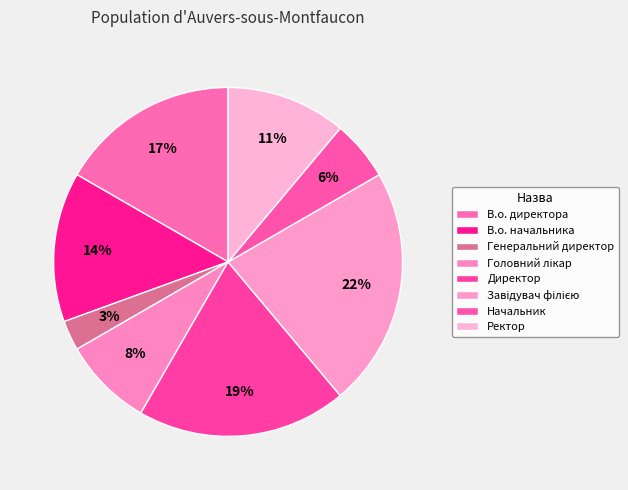

Count the number of slices in the pie.

8